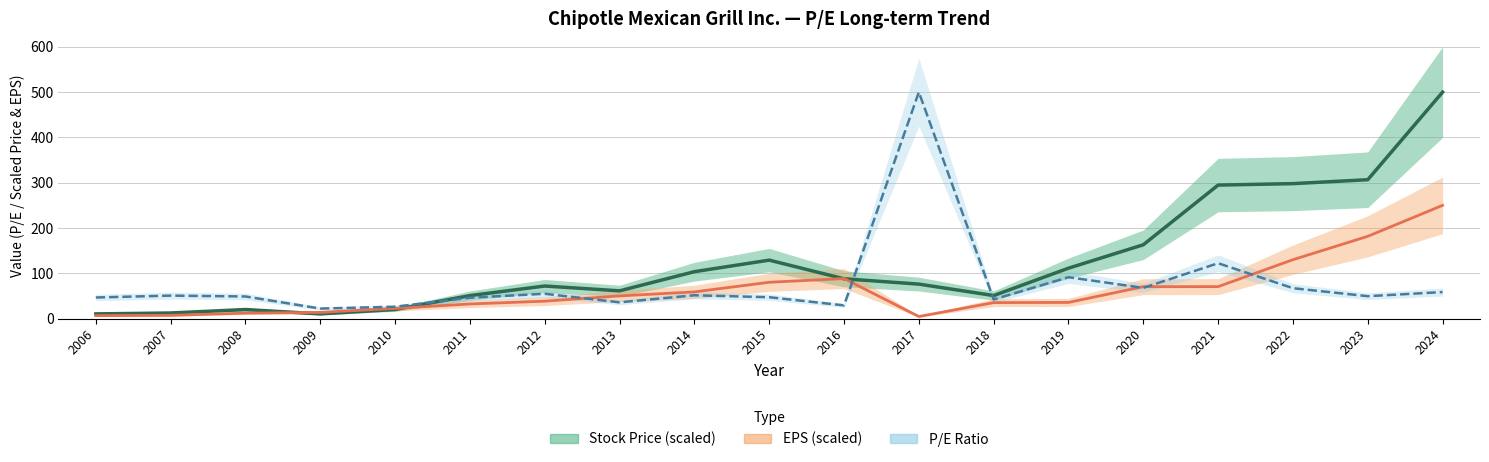

What is the lowest value of the P/E Ratio series?

22.1